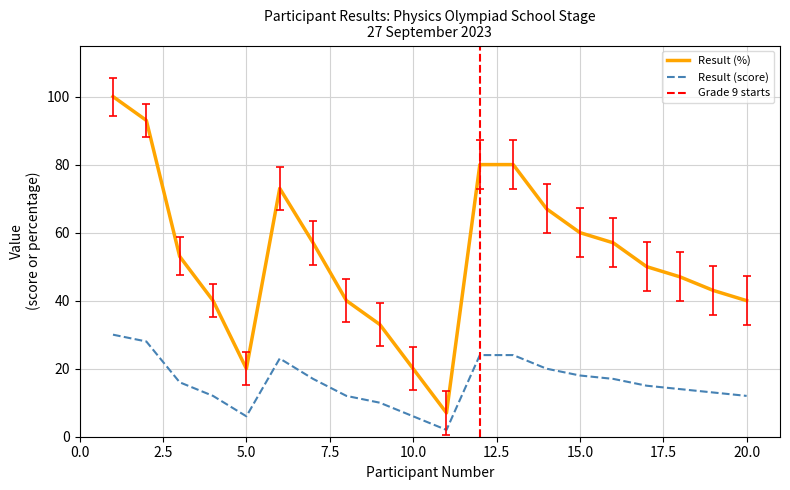

What is the sum of the Result (score) values at 11 and 13?

26